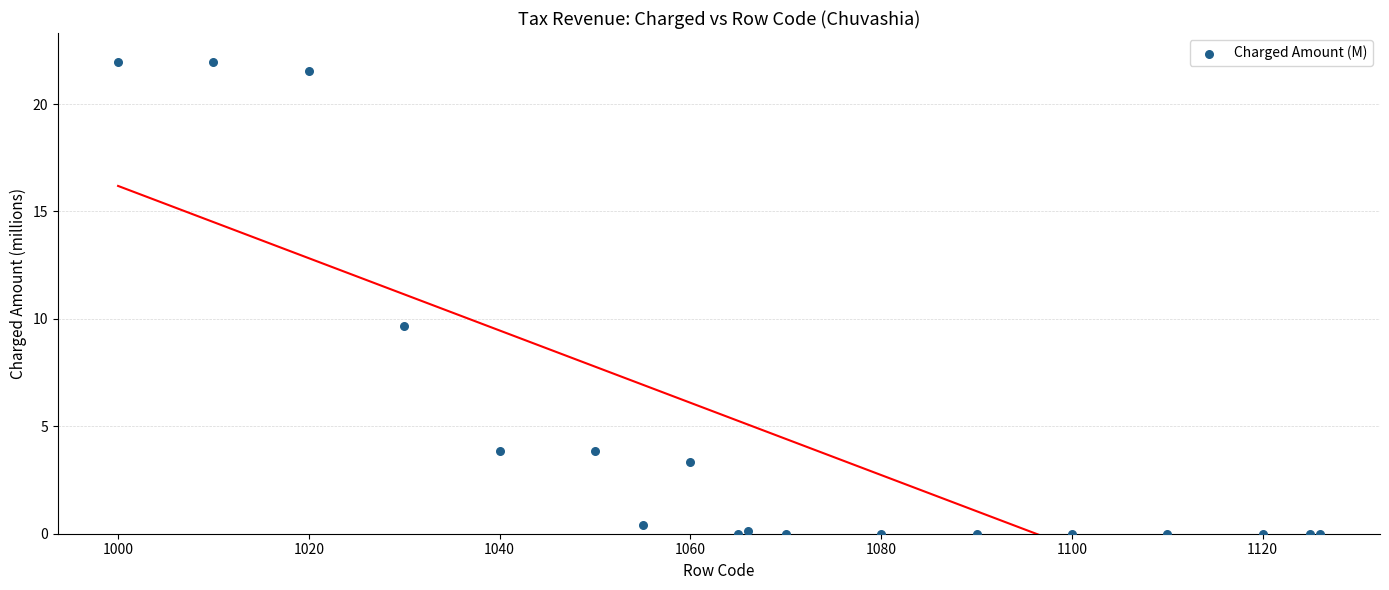

What Y value in the scatter plot is closest to 10?

9.7